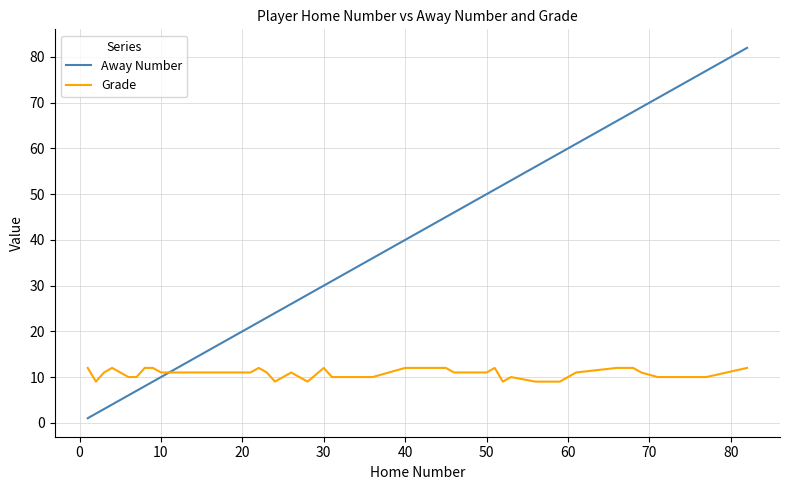

Which series has the largest total across all categories?

Away Number